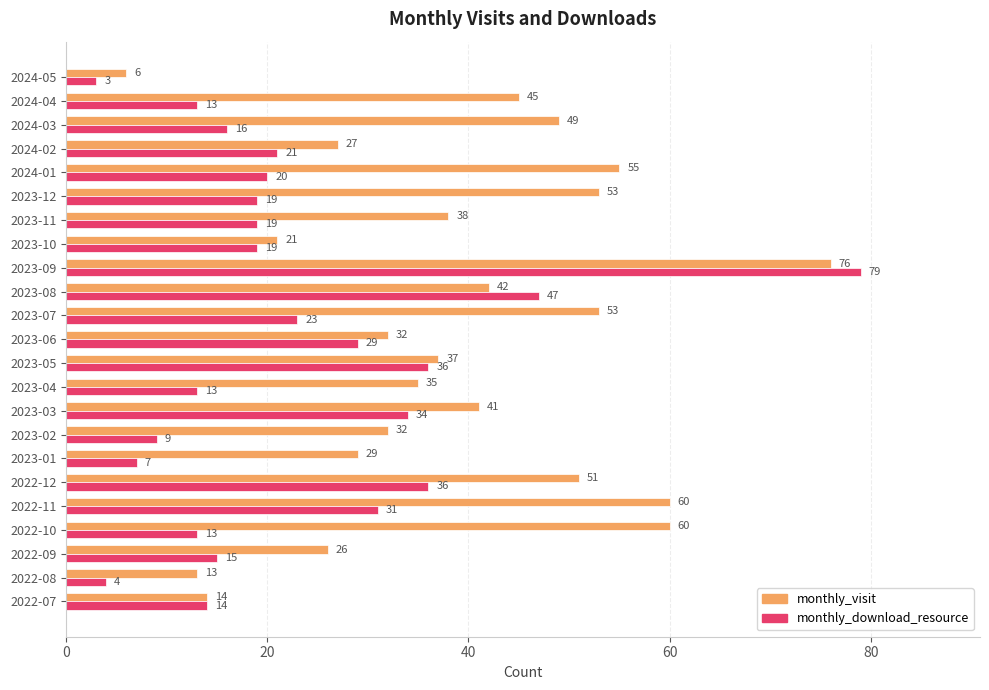

Is it true that monthly_download_resource equals 31 at 2022-11?

True